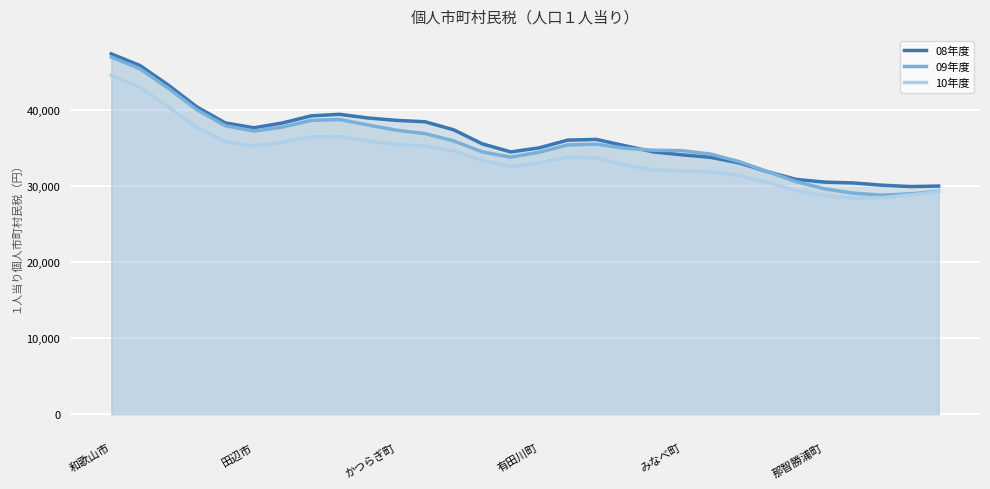

What is the average value of the 08年度 series?

36177.0